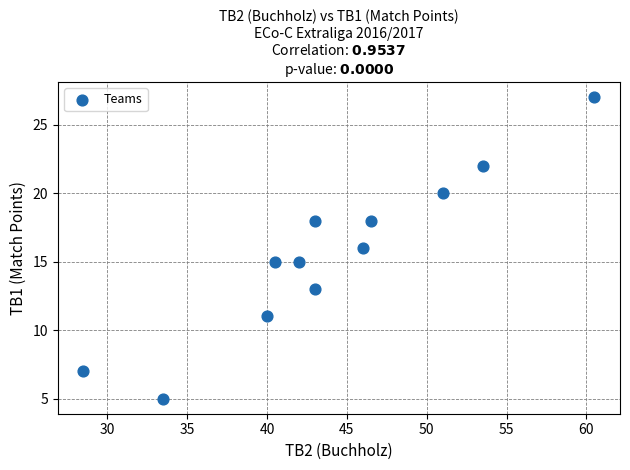

What is the range of Y values (max minus min)?

22